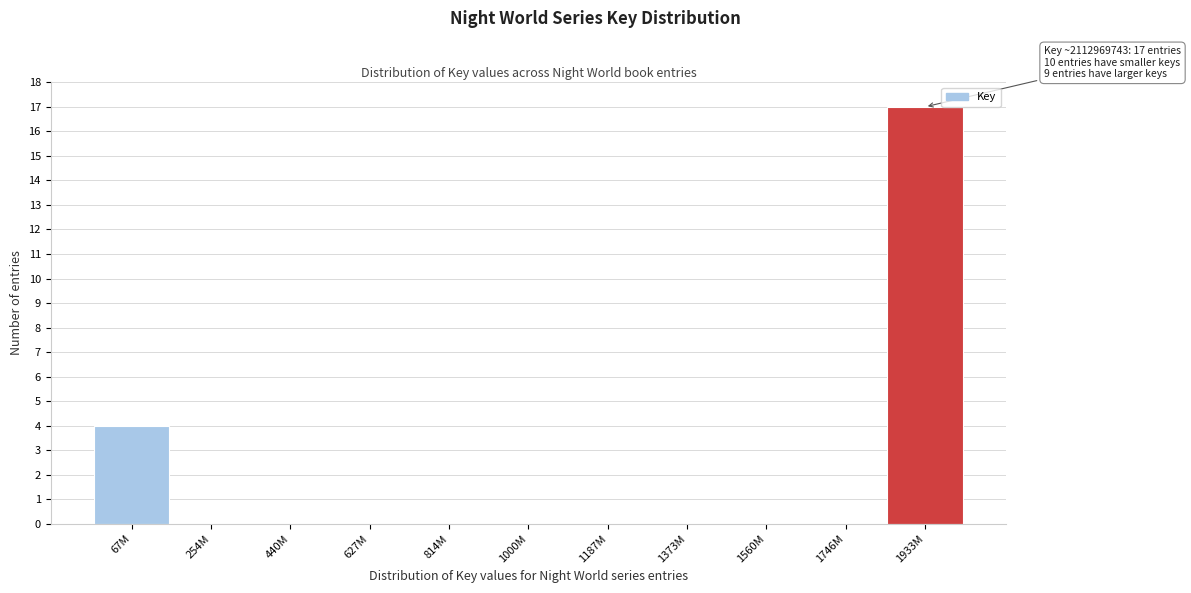

Reading left to right, extract all data points from this chart.

67M=4	254M=0	440M=0	627M=0	814M=0	1000M=0	1187M=0	1373M=0	1560M=0	1746M=0	1933M=17